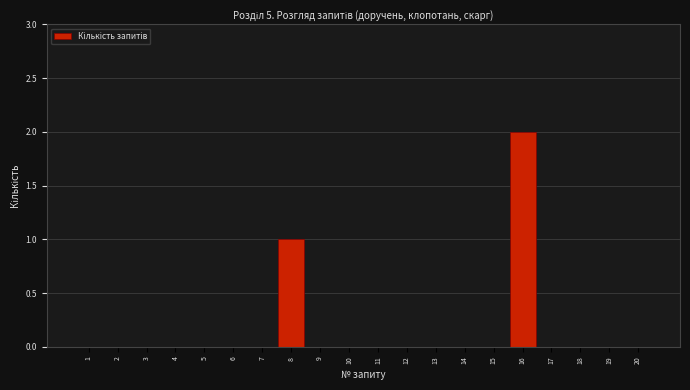

Reading left to right, list all the values displayed in this chart.

1=0	2=0	3=0	4=0	5=0	6=0	7=0	8=1	9=0	10=0	11=0	12=0	13=0	14=0	15=0	16=2	17=0	18=0	19=0	20=0